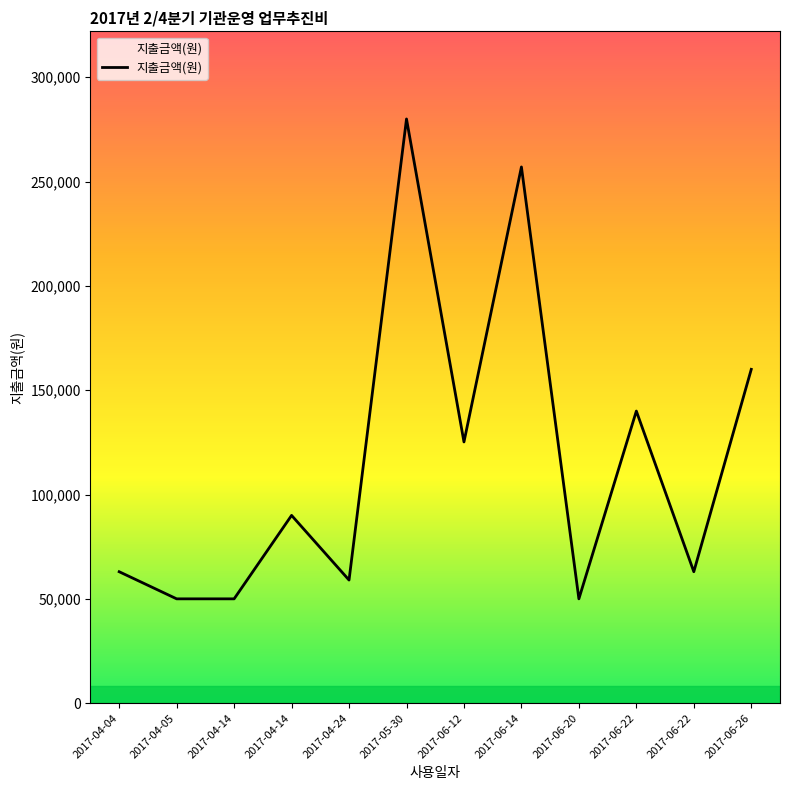

Is this an area chart (filled region under the line)?

Yes